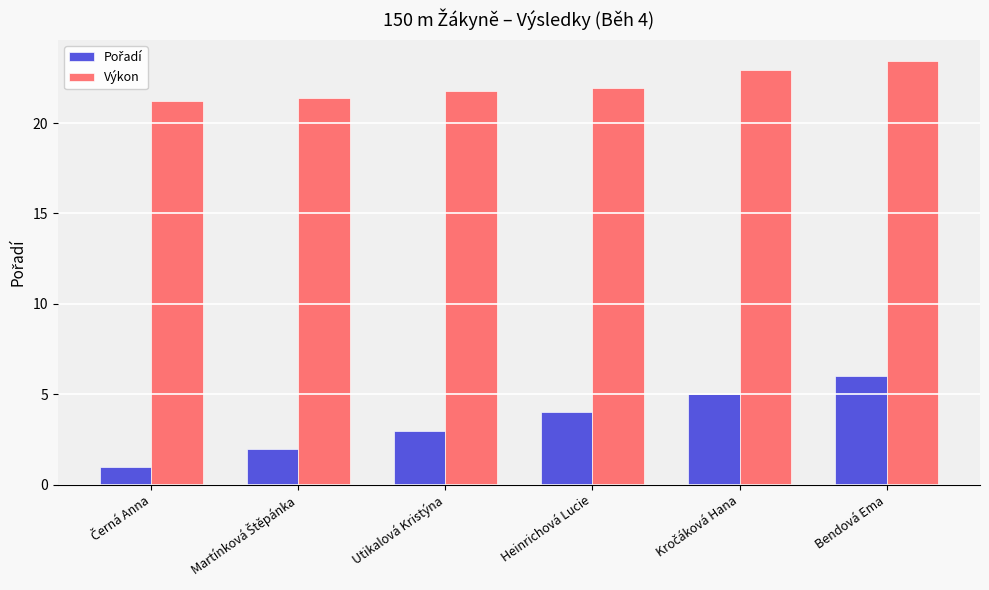

How many groups of bars are there?

6